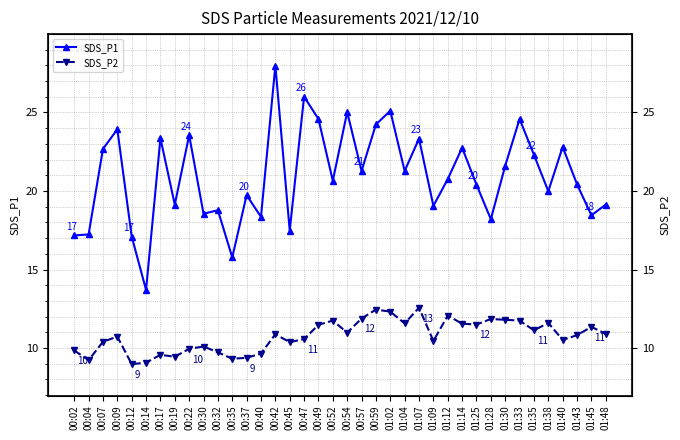

True or false: SDS_P1 and SDS_P2 intersect in this chart.

False